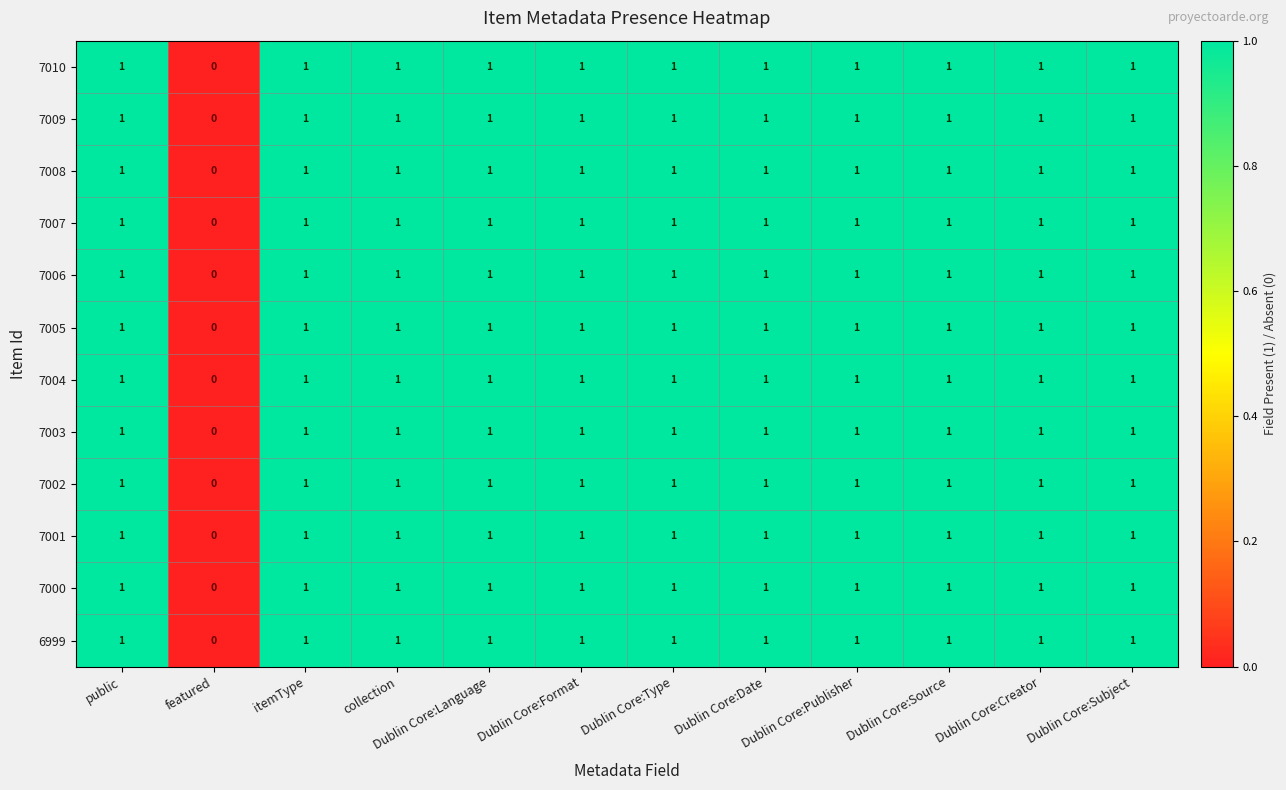

What is the total value across all series at Dublin Core:Source?

12